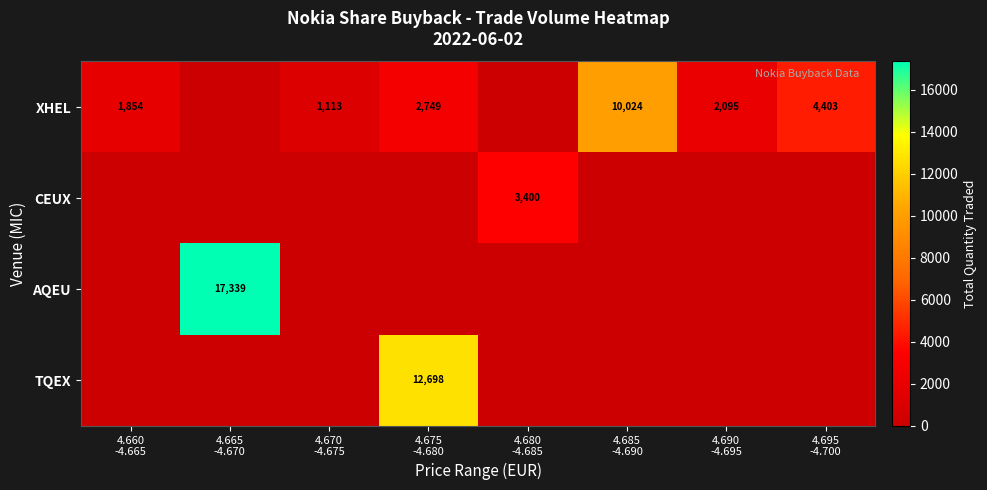

What is the total value across all series at 4.685
-4.690?

10024